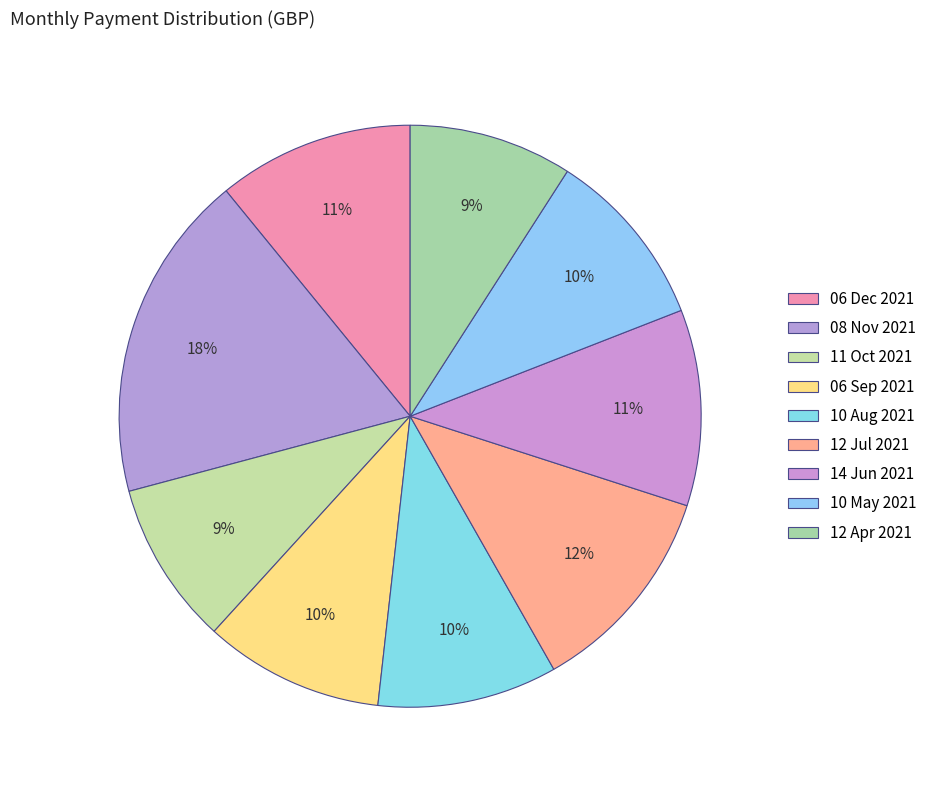

How many segments does this pie chart have?

9